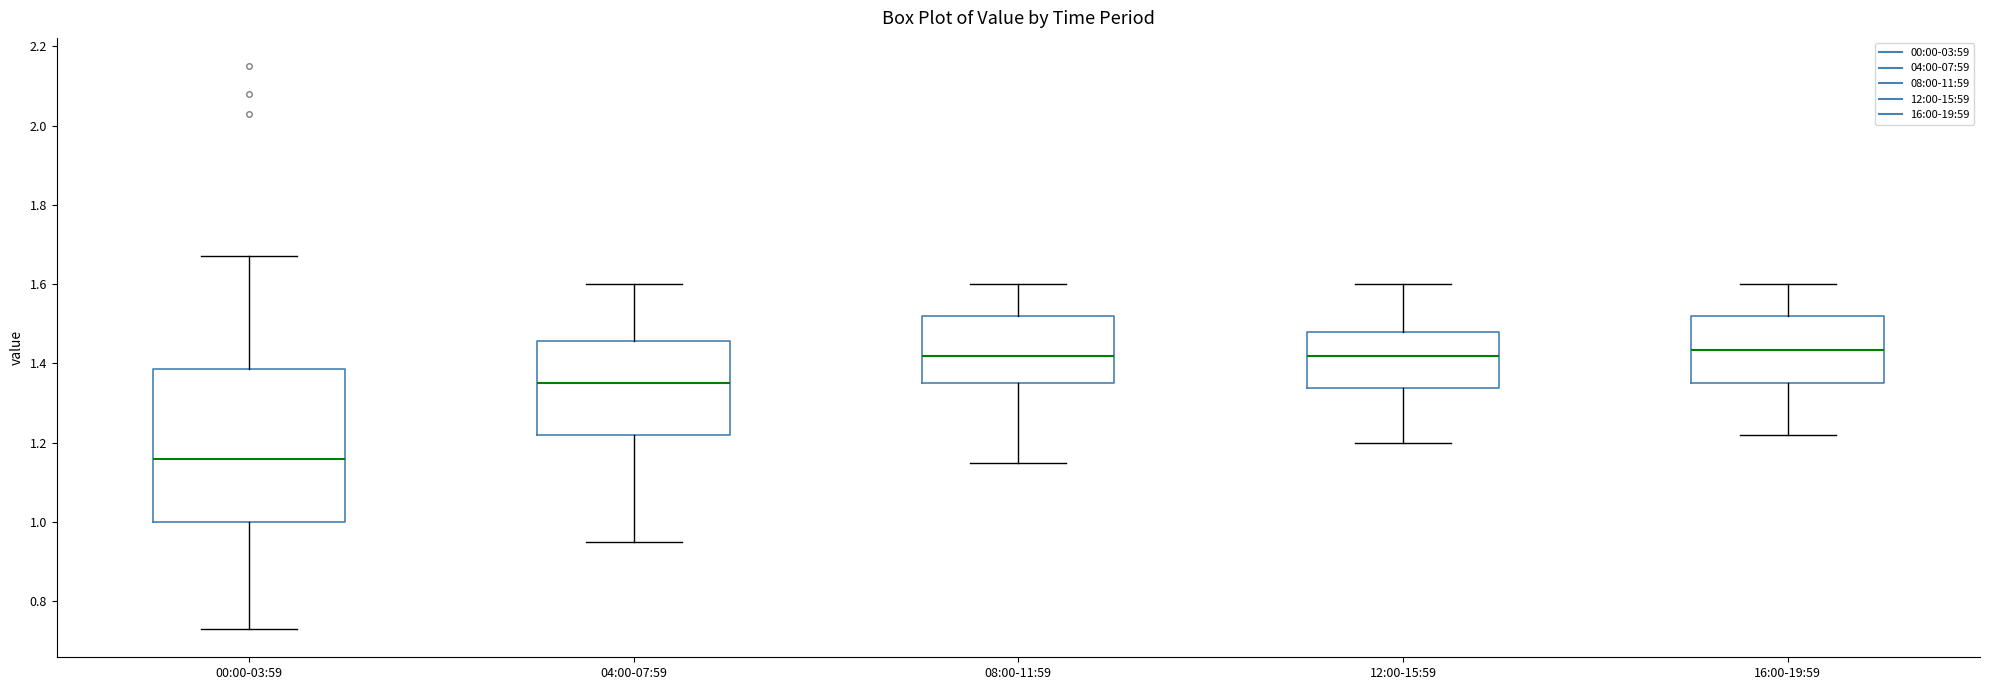

Comparing the boxes themselves (not the whiskers), which one is the tallest?

00:00-03:59